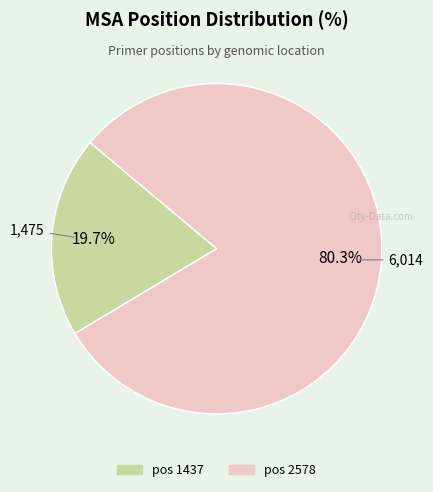

To the nearest percent, what is the difference between the largest and smallest slice percentages?

61%